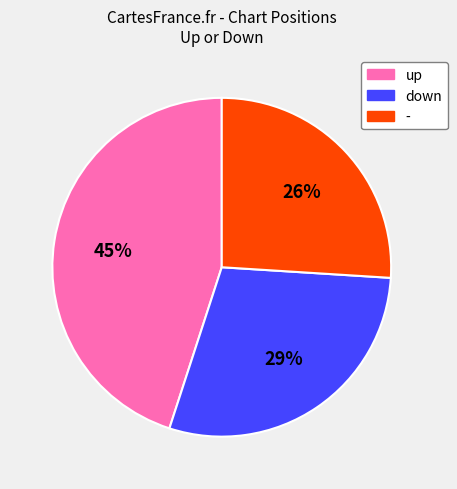

How many segments does this pie chart have?

3